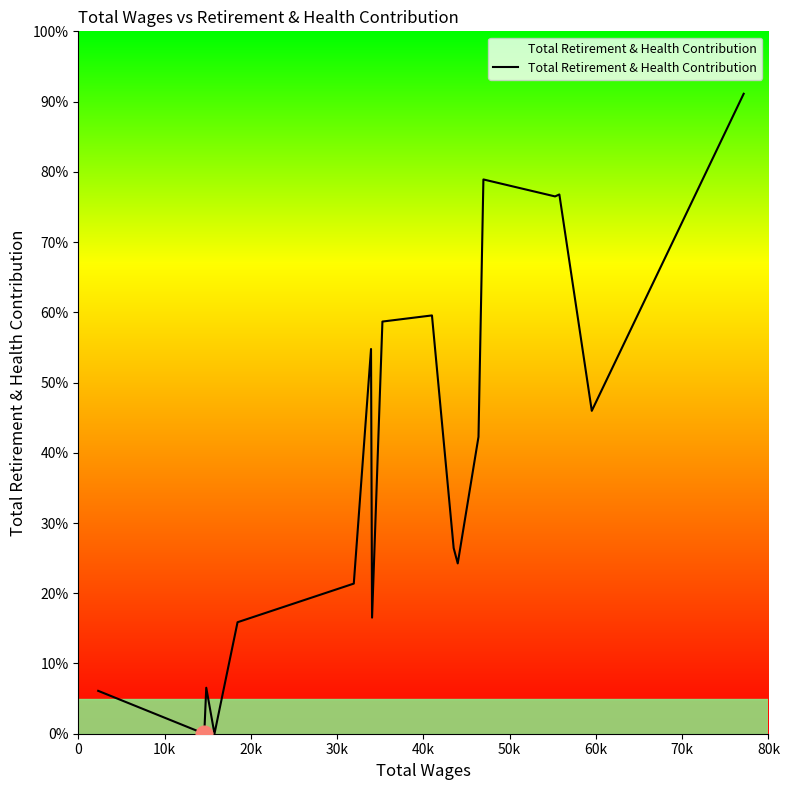

Does the chart have visible grid lines?

No